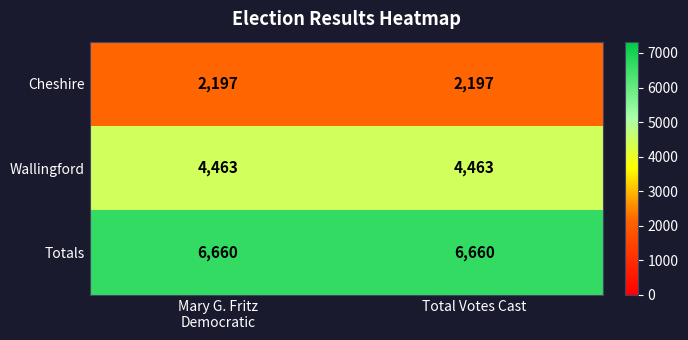

Reading left to right, what are all the values shown in this chart?

Cheshire: 2197	2197
Wallingford: 4463	4463
Totals: 6660	6660